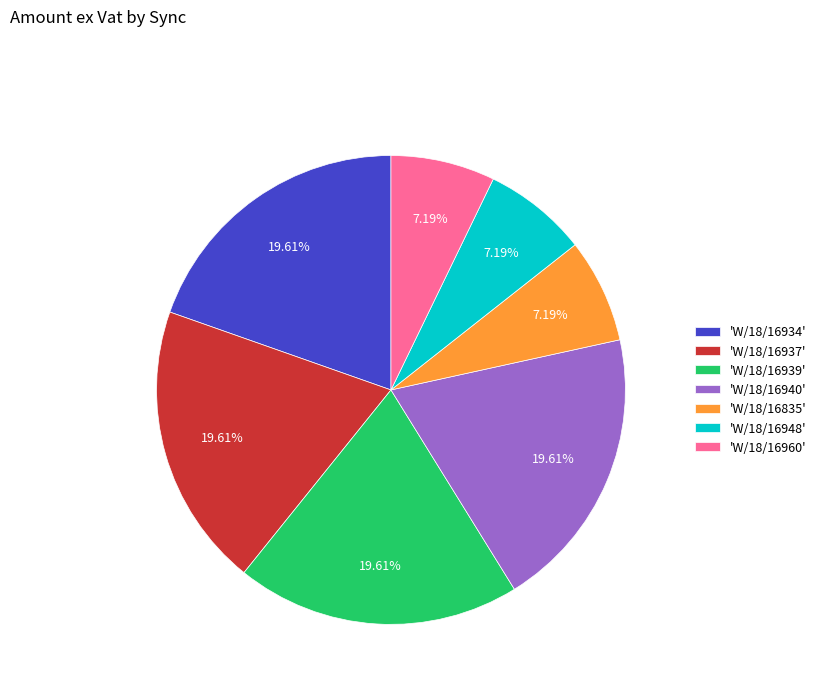

Is the sum of 'W/18/16940' and 'W/18/16960' greater than half?

No